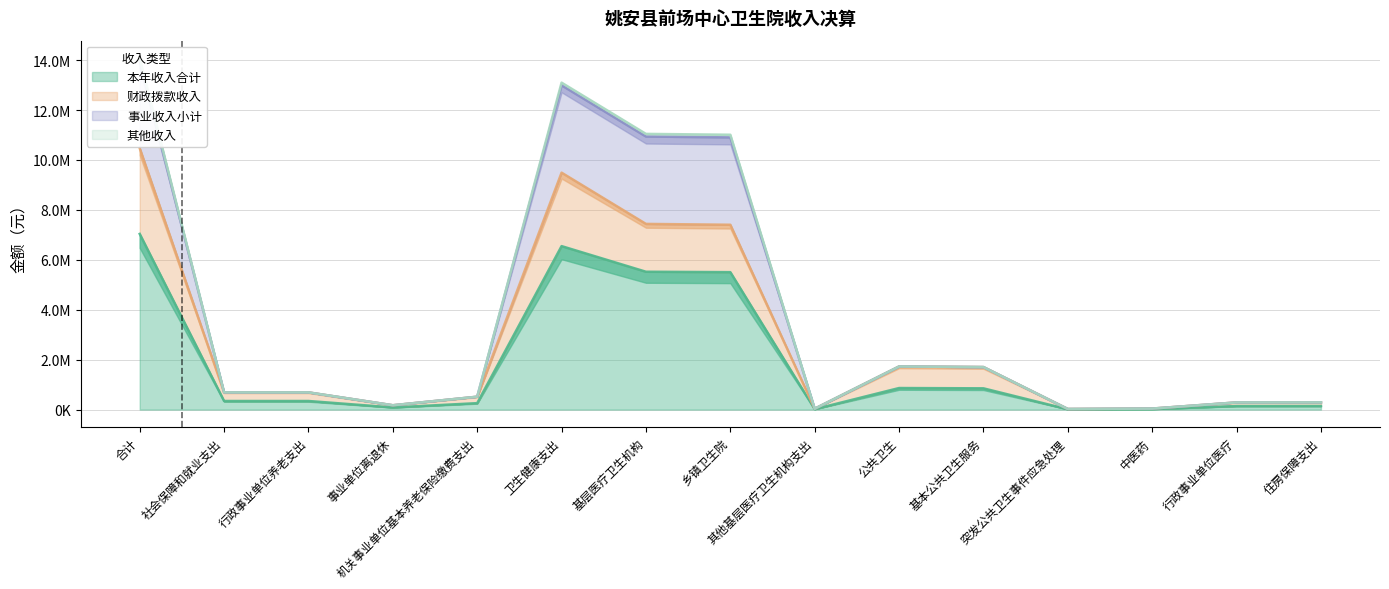

Which has a higher value, 基层医疗卫生机构 or 其他基层医疗卫生机构支出?

基层医疗卫生机构